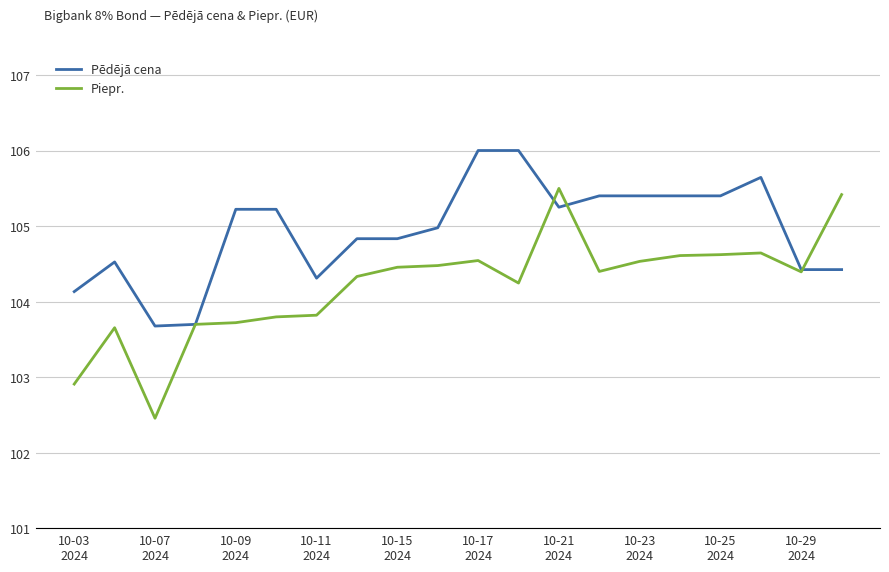

What is the average value of the Piepr. series?

104.2